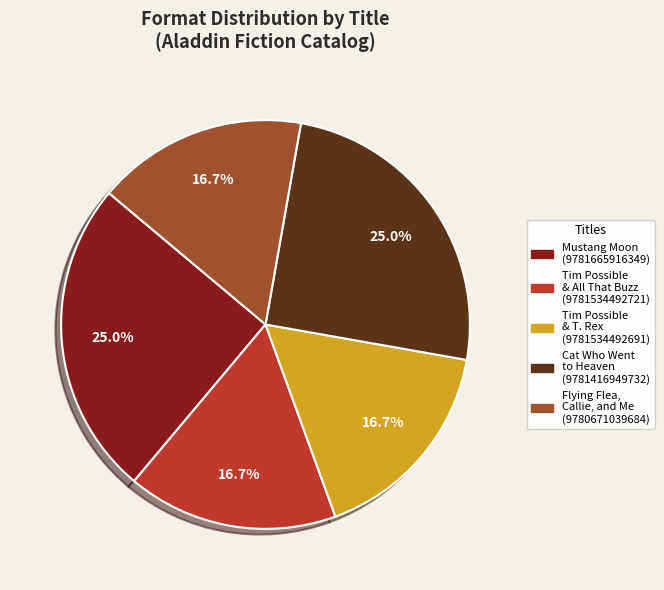

Which has a higher value, Cat Who Went to Heaven (9781416949732) or Tim Possible & All That Buzz (9781534492721)?

Cat Who Went to Heaven (9781416949732)